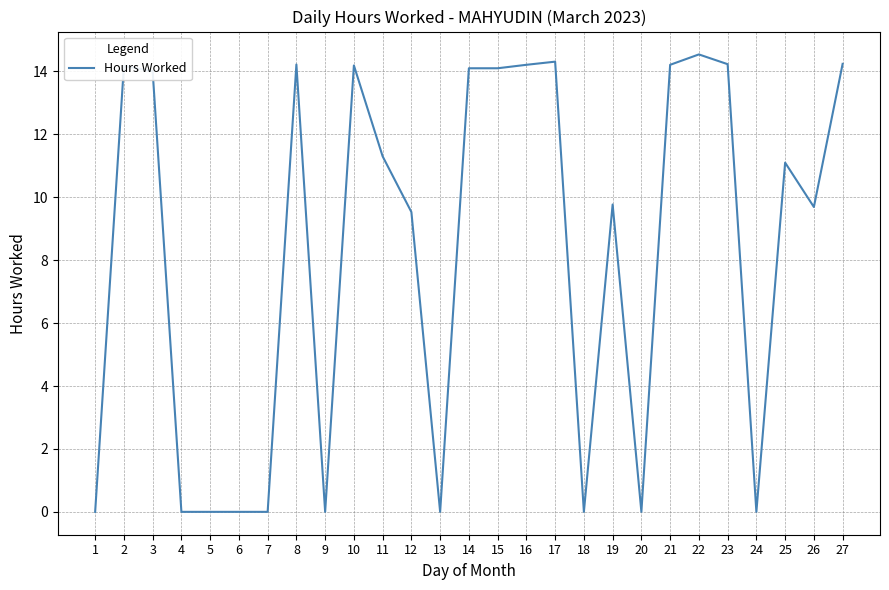

What is the change in value from 19 to 21?

+4.4